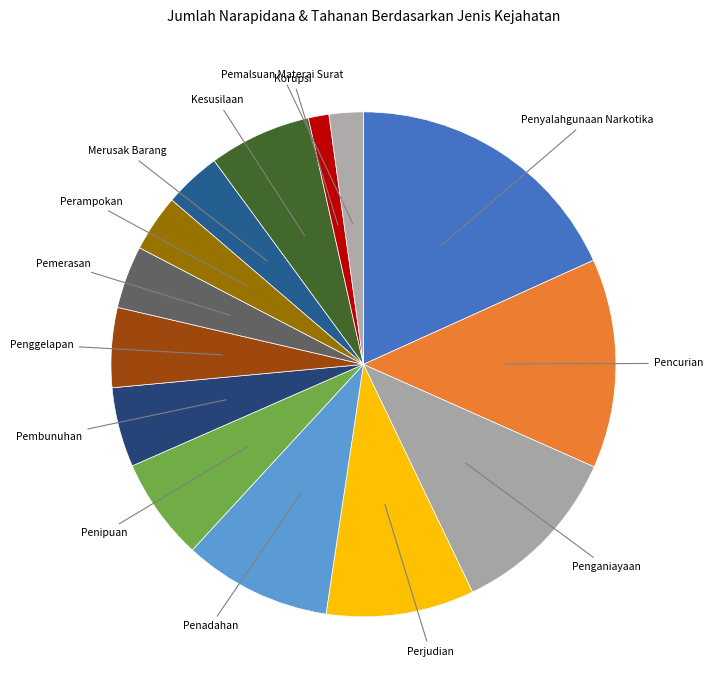

How many segments does this pie chart have?

14